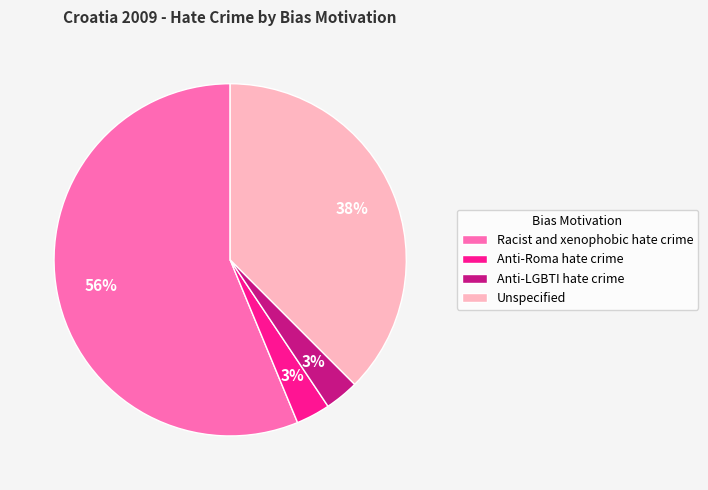

Does Racist and xenophobic hate crime account for over 50% of the chart?

Yes